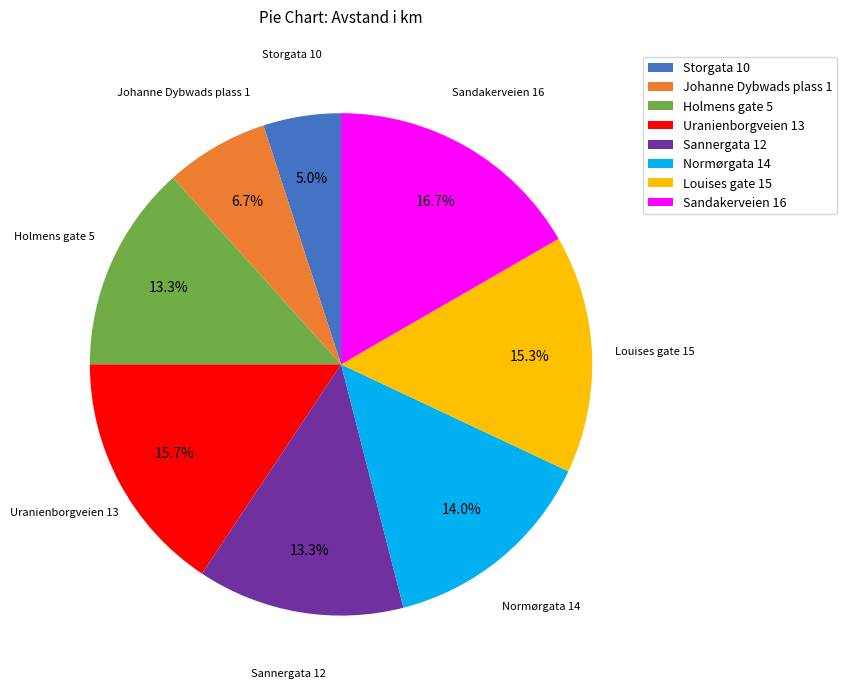

Is Uranienborgveien 13 the majority of the pie?

No